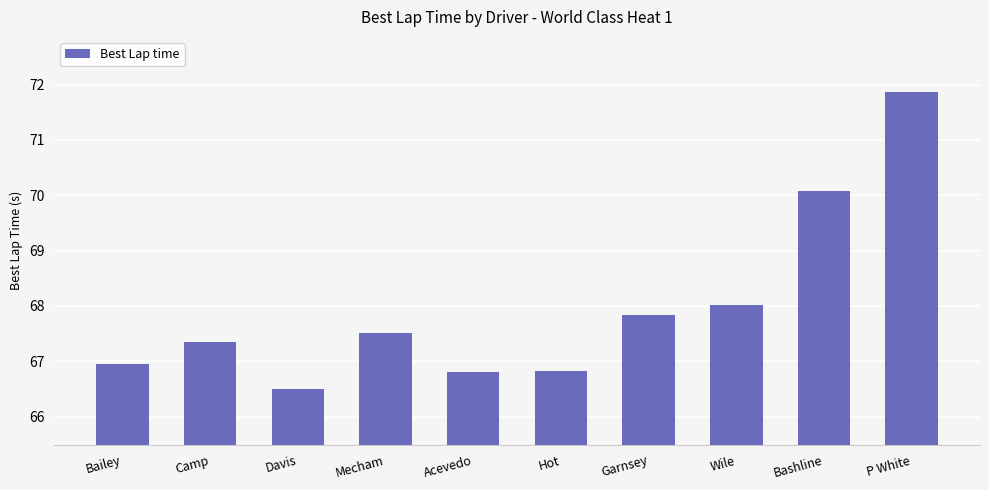

Approximately how many times larger is the value at Davis compared to Wile?

1.0